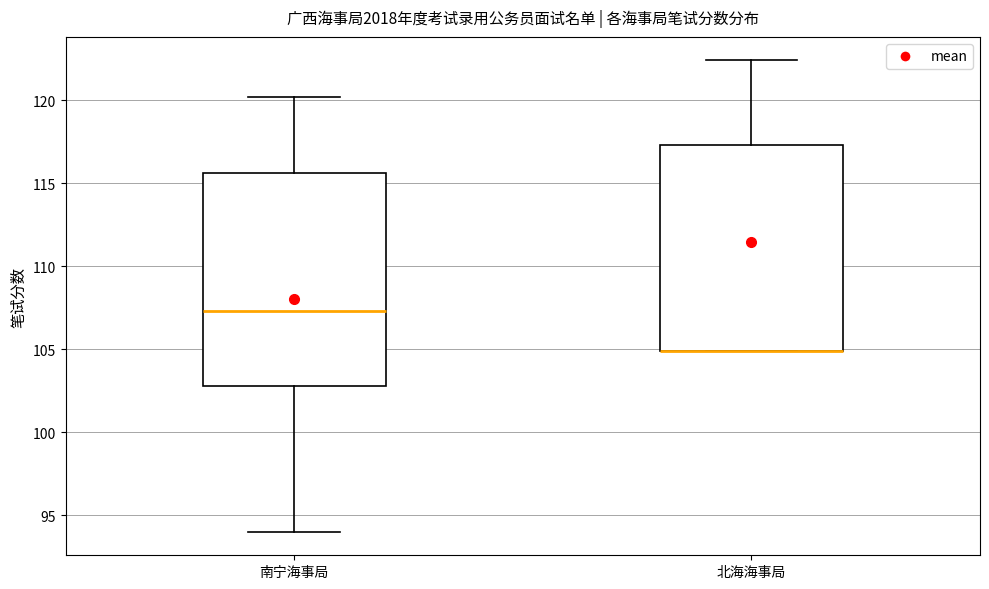

Reading left to right, transcribe this box plot: for each box, give where its median line is, the range the box spans, and where its two whiskers end, as read against the y-axis. The values are not printed on the chart, so give them approximately, as read against the axis.

南宁海事局: median 107.5, box 103.0 to 115.5, whiskers 94.0 to 120.0
北海海事局: median 105.0 (drawn on the box's lower edge), box 105.0 to 117.5, whiskers 105.0 to 122.5